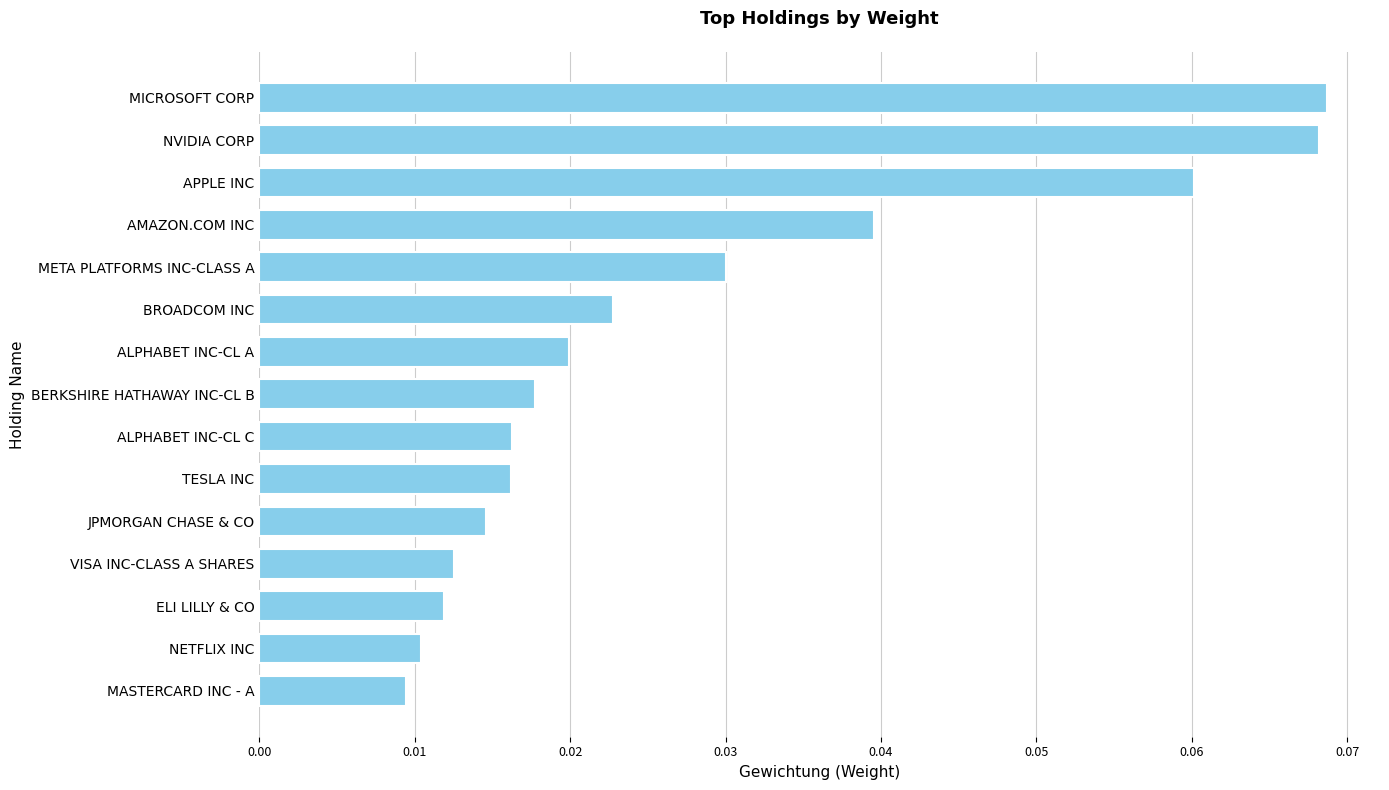

What is the sum of all values?

0.4